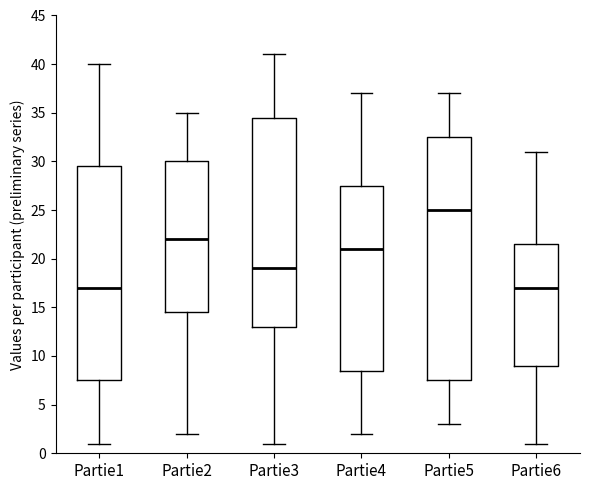

Reading left to right, transcribe this box plot: for each box, give where its median line is, the range the box spans, and where its two whiskers end, as read against the y-axis. The values are not printed on the chart, so give them approximately, as read against the axis.

Partie1: median 17.0, box 7.5 to 29.5, whiskers 1.0 to 40.0
Partie2: median 22.0, box 14.5 to 30.0, whiskers 2.0 to 35.0
Partie3: median 19.0, box 13.0 to 34.5, whiskers 1.0 to 41.0
Partie4: median 21.0, box 8.5 to 27.5, whiskers 2.0 to 37.0
Partie5: median 25.0, box 7.5 to 32.5, whiskers 3.0 to 37.0
Partie6: median 17.0, box 9.0 to 21.5, whiskers 1.0 to 31.0